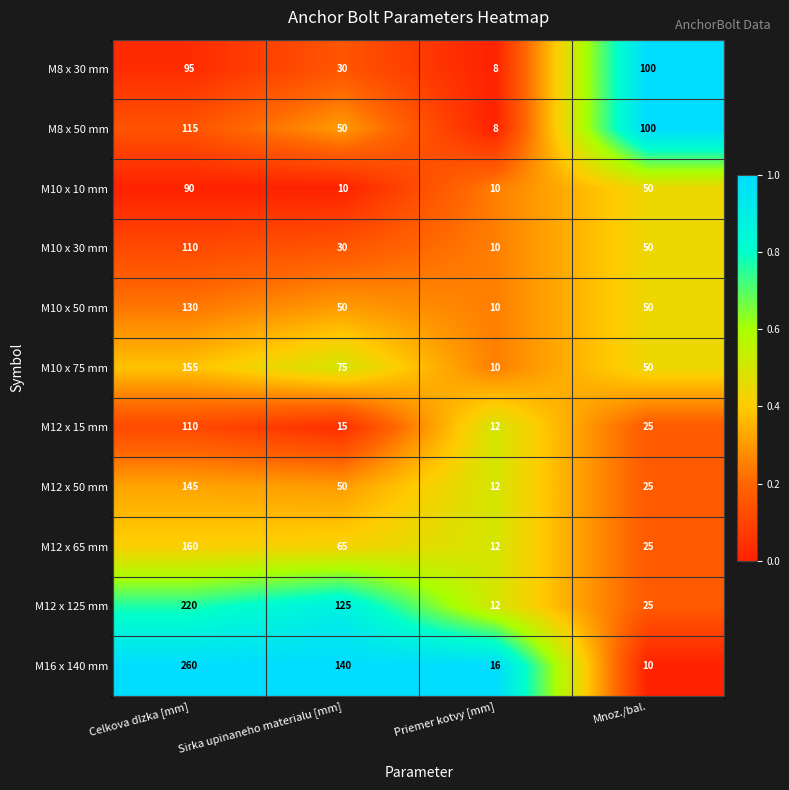

True or false: M12 x 125 mm has a value of 6 at Priemer kotvy [mm].

False